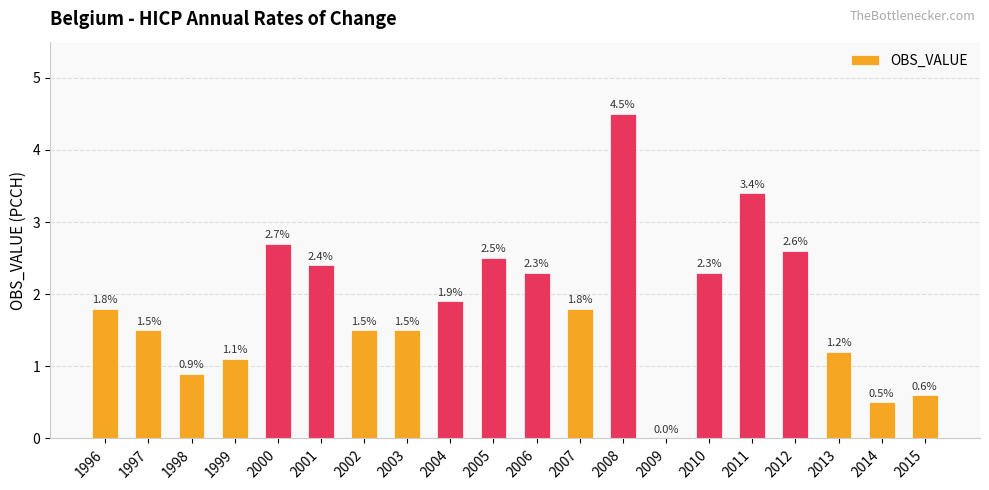

What is the ratio of the value at 1997 to the value at 2008?

0.3